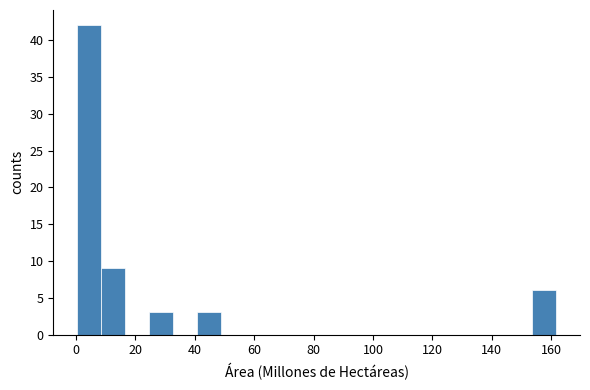

Reading left to right, list every bar in this chart as the range it spans on the x-axis followed by its height. Neither the bar edges nor the heights are printed on the chart, so give them approximately, as read against the axes.

0 to 8: 42
8 to 16: 9
16 to 24: 0
24 to 32: 3
32 to 40: 0
40 to 48: 3
48 to 56: 0
56 to 64: 0
64 to 72: 0
72 to 82: 0
82 to 90: 0
90 to 98: 0
98 to 106: 0
106 to 114: 0
114 to 122: 0
122 to 130: 0
130 to 138: 0
138 to 146: 0
146 to 154: 0
154 to 162: 6